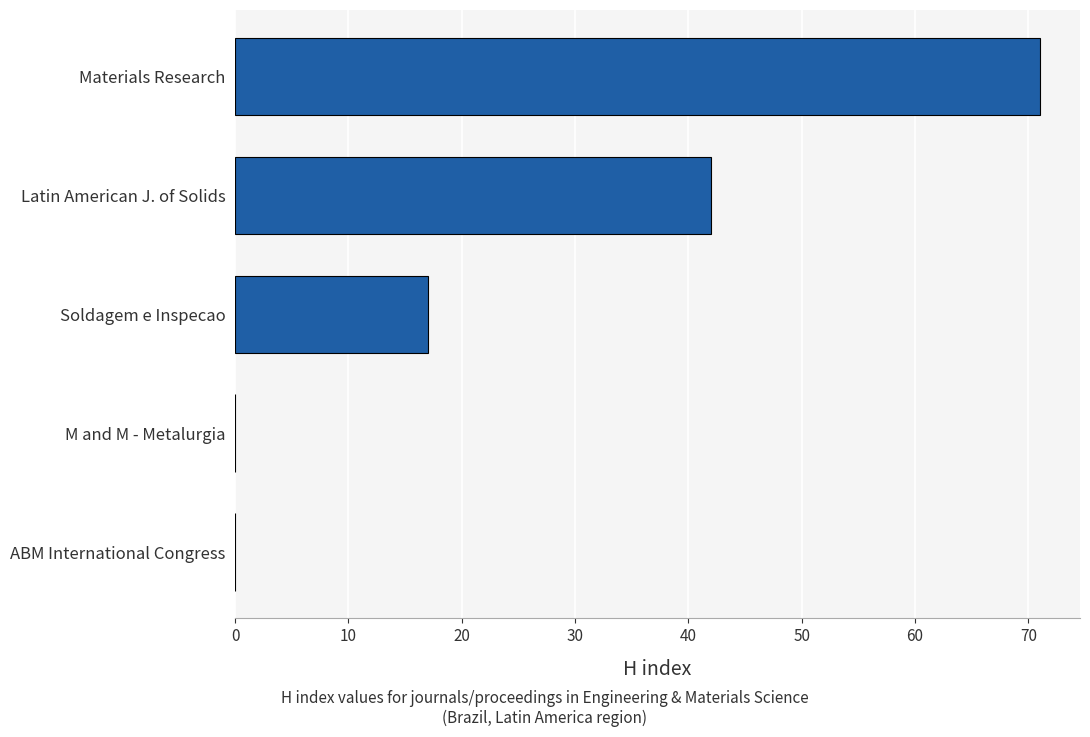

Between ABM International Congress and Soldagem e Inspecao, which is larger?

Soldagem e Inspecao